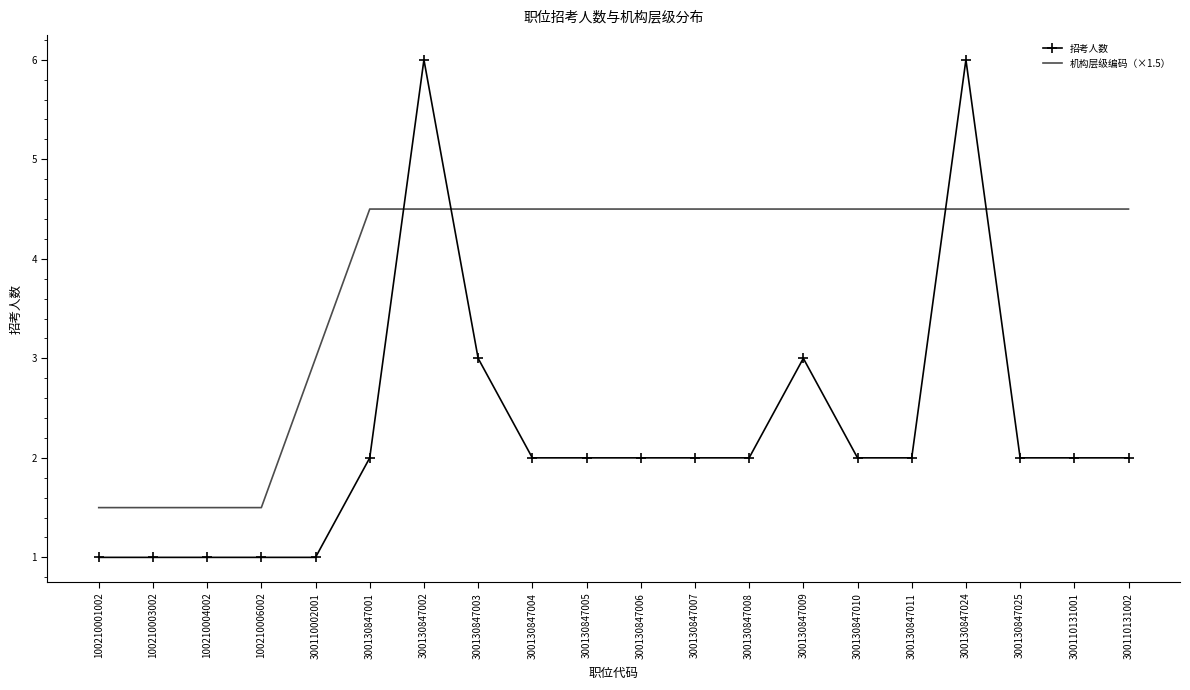

What is the difference between the 机构层级编码（×1.5） values at 100210001002 and 300130847009?

3.0